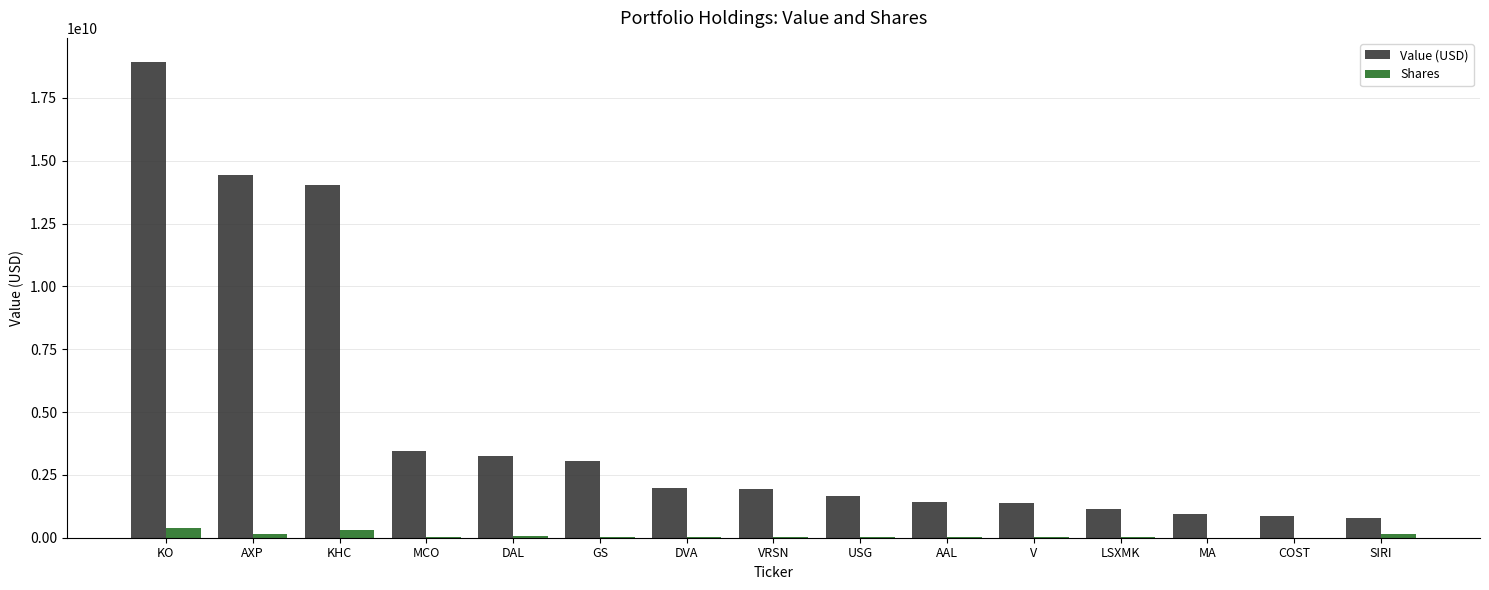

The value of Value (USD) at KO is 31884782265. True or false?

False